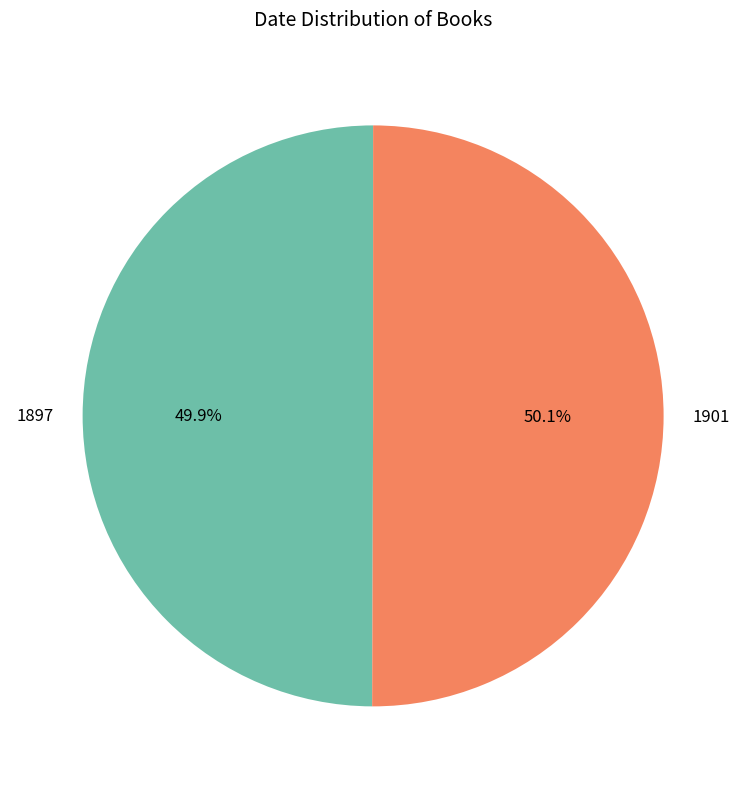

Approximately how many times larger is the value at 1897 compared to 1901?

1.0